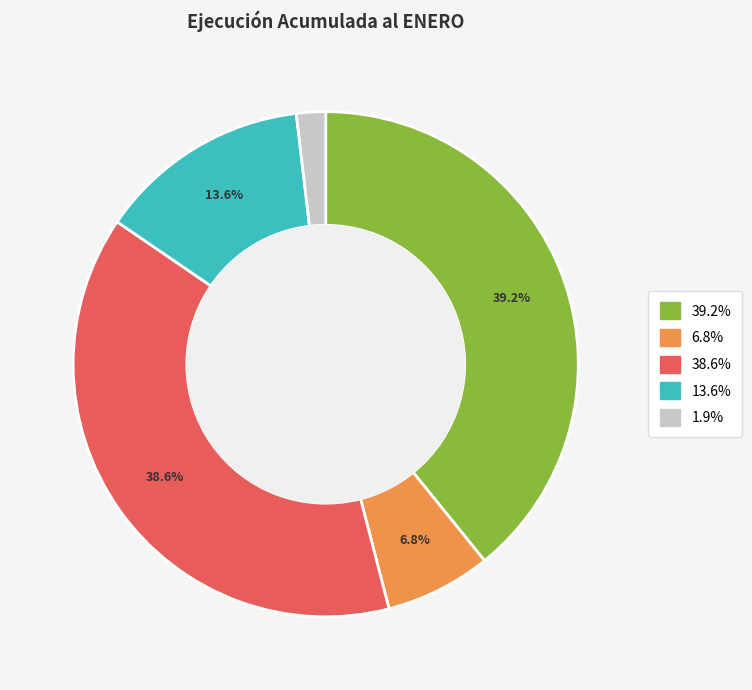

Does any single category account for the majority?

No